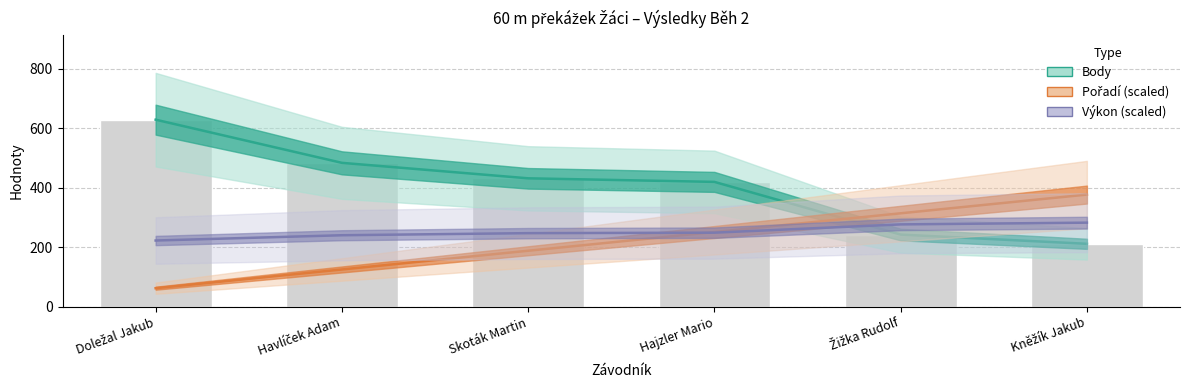

True or false: Body has a value of 212.0 at Kněžík Jakub.

True